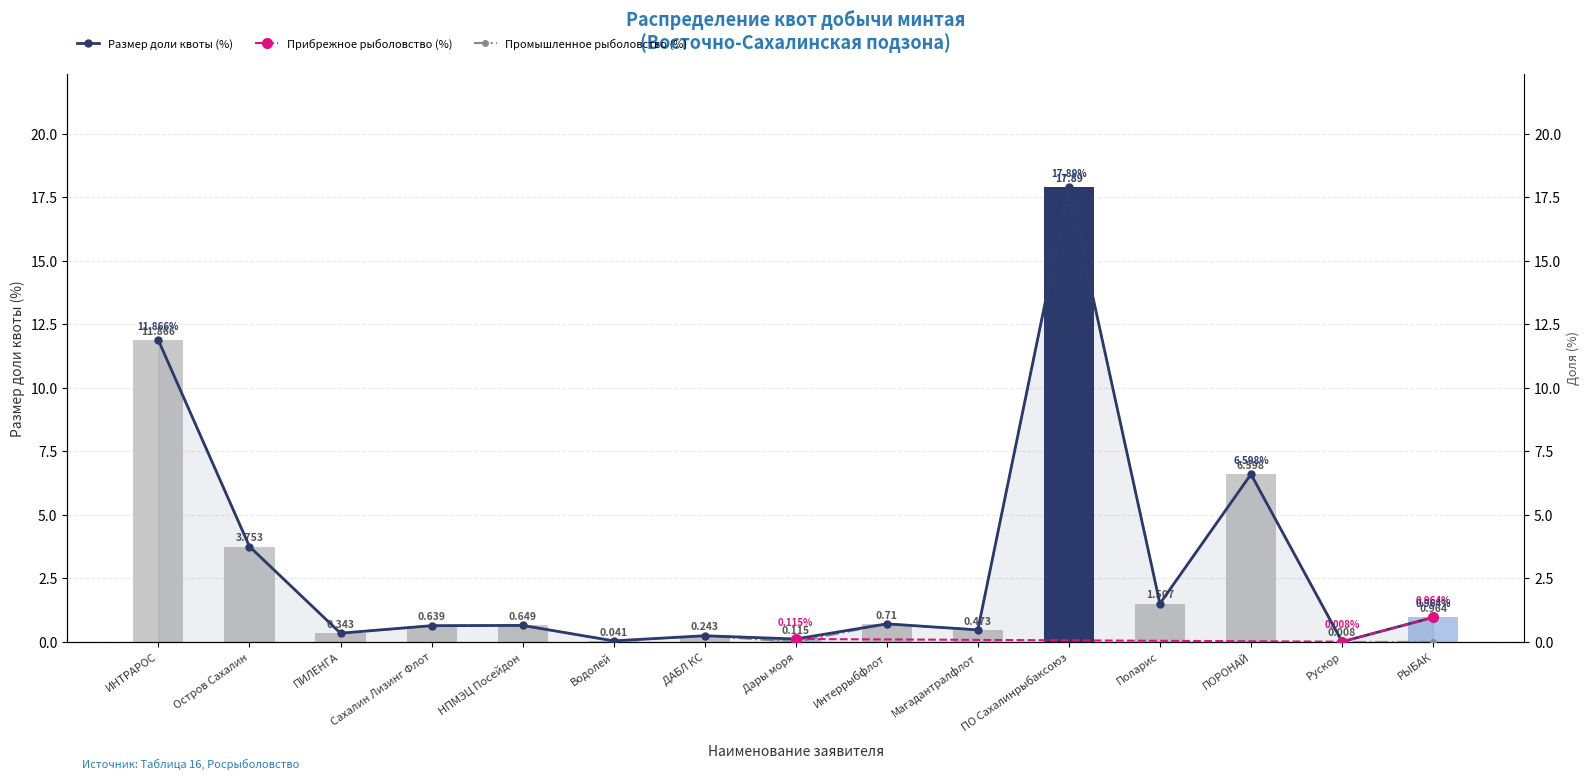

What value does the Размер доли квоты (%) series have at РЫБАК?

1.0